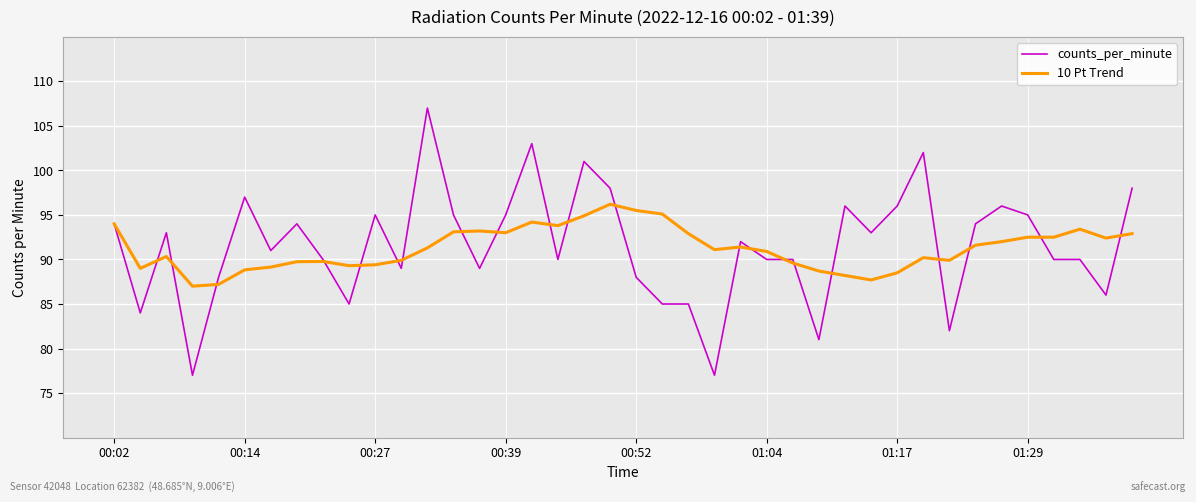

Which series has the widest spread of values?

counts_per_minute